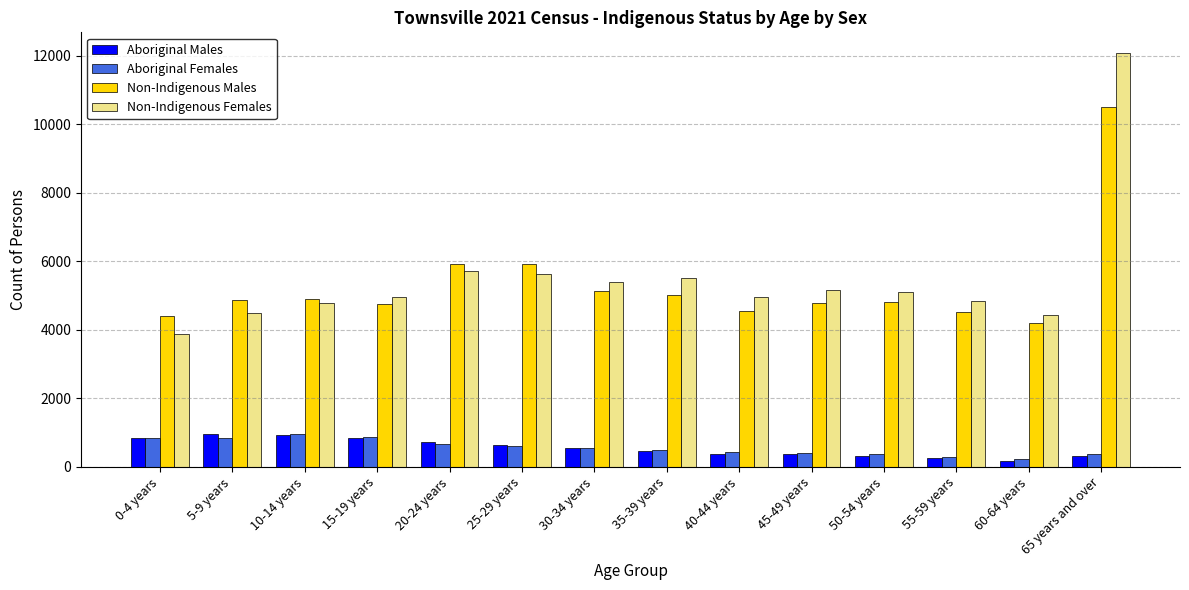

Which category has the highest value across all series?

65 years and over